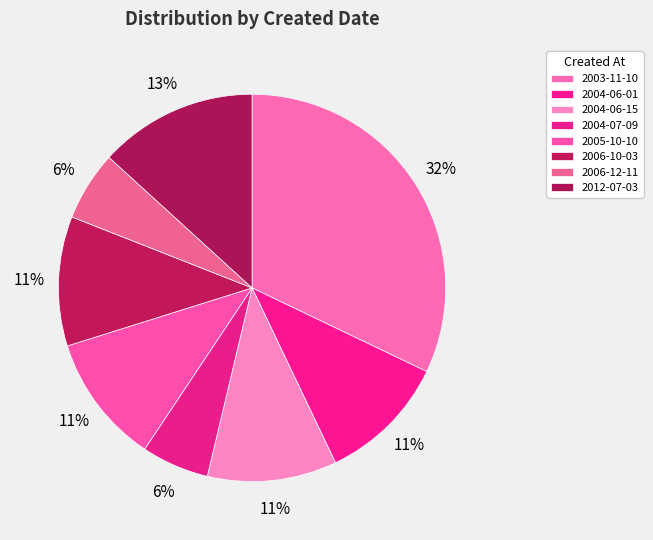

Is it true that 2004-06-01 is 11% of the pie?

True